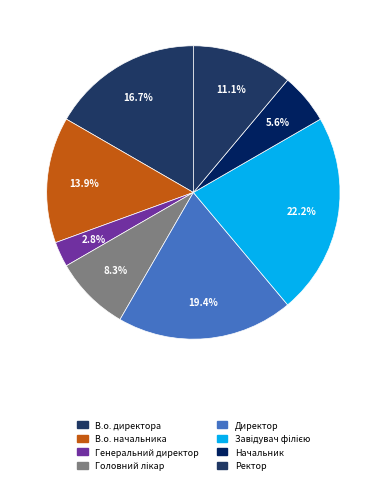

What percentage is the Начальник slice, to the nearest percent?

6%